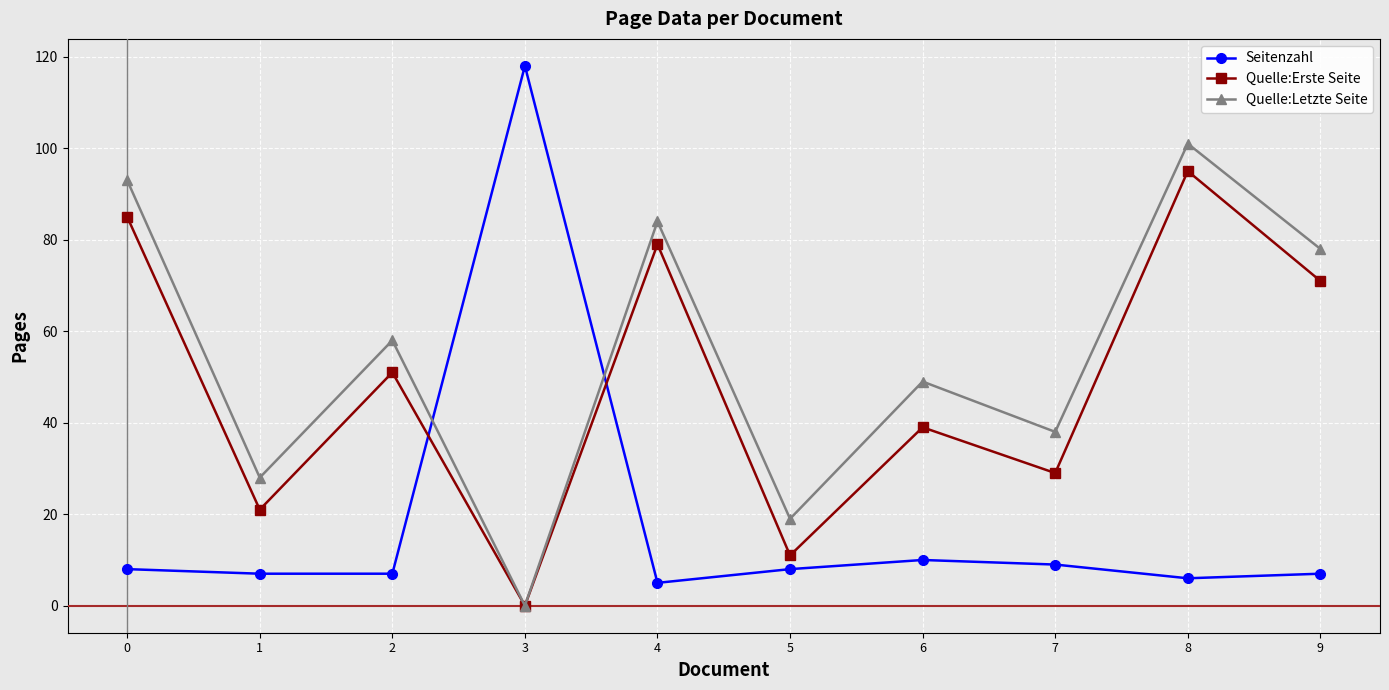

Reading right to left, transcribe all the data shown in this chart.

Seitenzahl: 7	6	9	10	8	5	118	7	7	8
Quelle:Erste Seite: 71	95	29	39	11	79	0	51	21	85
Quelle:Letzte Seite: 78	101	38	49	19	84	0	58	28	93